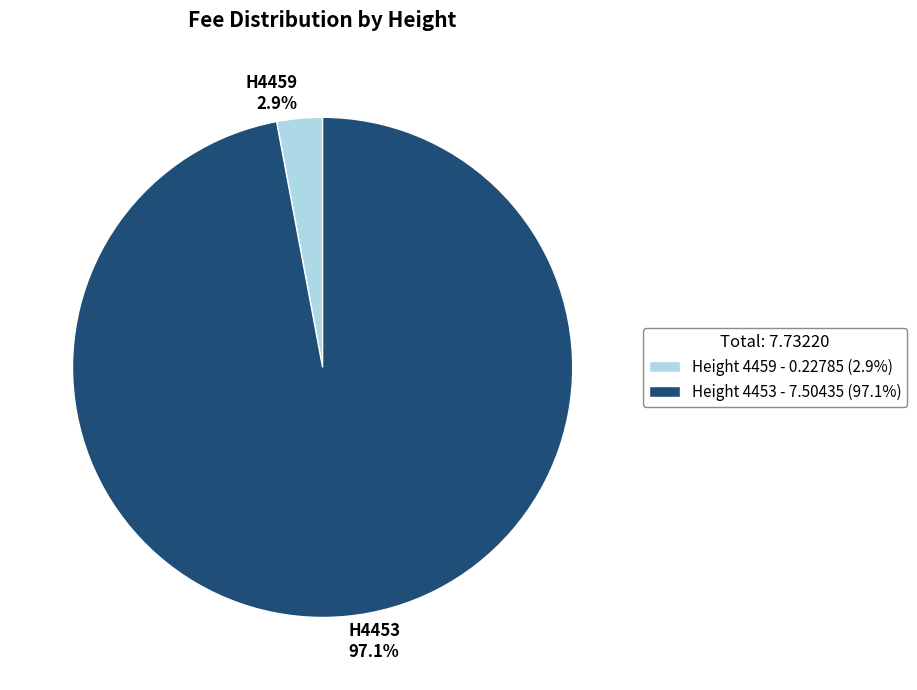

How many segments does this pie chart have?

2